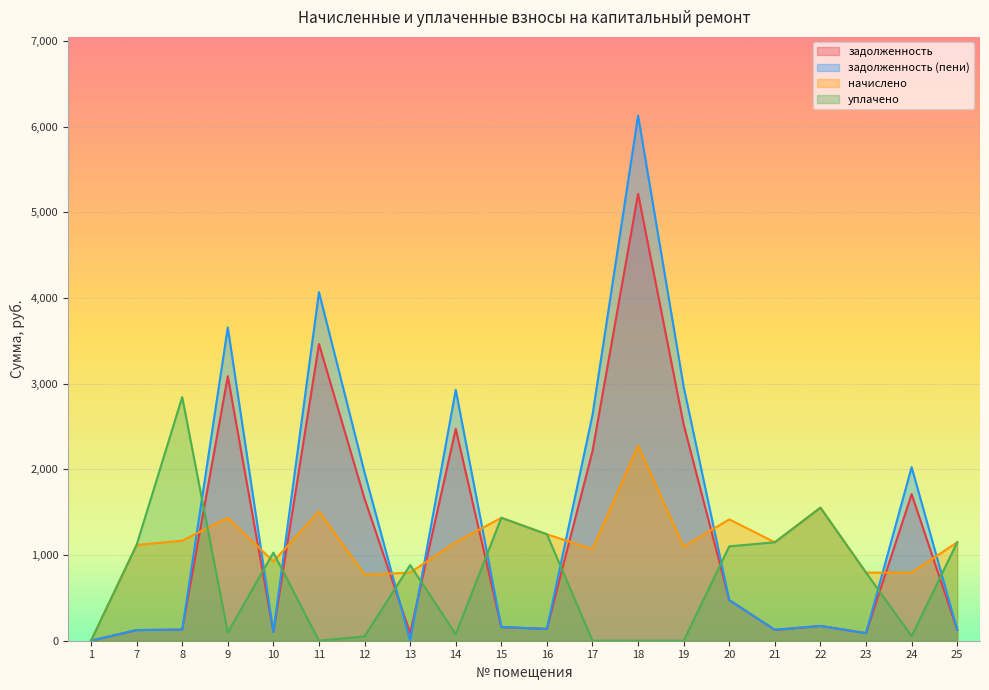

Reading left to right, what are all the values shown in this chart?

задолженность: 1=0.0	7=124.2	8=129.4	9=3086.7	10=102.8	11=3462.3	12=1656.9	13=87.6	14=2472.1	15=159.4	16=138.1	17=2213.6	18=5214.9	19=2521.9	20=474.3	21=126.2	22=172.5	23=88.3	24=1710.4	25=127.7
задолженность (пени): 1=0.0	7=124.2	8=129.7	9=3655.9	10=102.8	11=4067.8	12=1962.5	13=0.0	14=2927.9	15=159.4	16=138.0	17=2634.9	18=6126.9	19=2963.0	20=473.6	21=127.7	22=172.5	23=88.3	24=2025.8	25=128.5
начислено: 1=0.0	7=1117.8	8=1167.5	9=1434.5	10=925.3	11=1509.0	12=770.0	13=794.9	14=1148.8	15=1434.5	16=1242.0	17=1068.1	18=2272.9	19=1099.2	20=1415.9	21=1148.8	22=1552.5	23=794.9	24=794.9	25=1148.8
уплачено: 1=0.0	7=1117.8	8=2842.6	9=95.4	10=1028.1	11=0.0	12=51.2	13=882.7	14=76.4	15=1434.5	16=1242.0	17=0.0	18=0.0	19=0.0	20=1101.2	21=1148.8	22=1552.5	23=794.9	24=52.9	25=1148.8